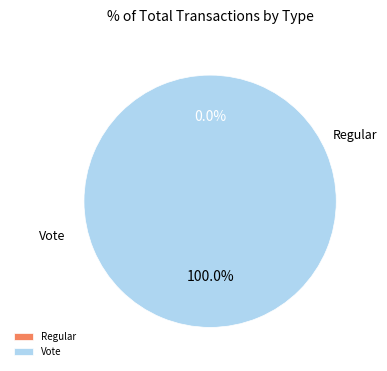

Combined, do Regular and Vote account for over 50%?

Yes